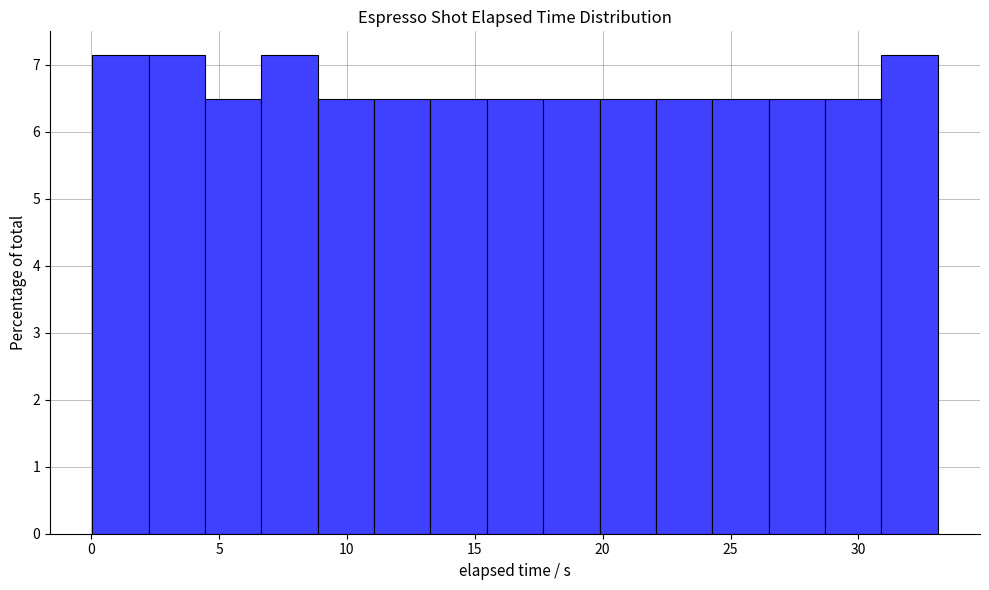

Reading left to right, transcribe this chart: for each bar, give the range it covers on the x-axis and its height. Neither the bar edges nor the heights are printed on the chart, so give them approximately, as read against the axes.

0.0 to 2.0: 7.1
2.0 to 4.5: 7.1
4.5 to 6.5: 6.5
6.5 to 9.0: 7.1
9.0 to 11.0: 6.5
11.0 to 13.5: 6.5
13.5 to 15.5: 6.5
15.5 to 17.5: 6.5
17.5 to 20.0: 6.5
20.0 to 22.0: 6.5
22.0 to 24.5: 6.5
24.5 to 26.5: 6.5
26.5 to 28.5: 6.5
28.5 to 31.0: 6.5
31.0 to 33.0: 7.1